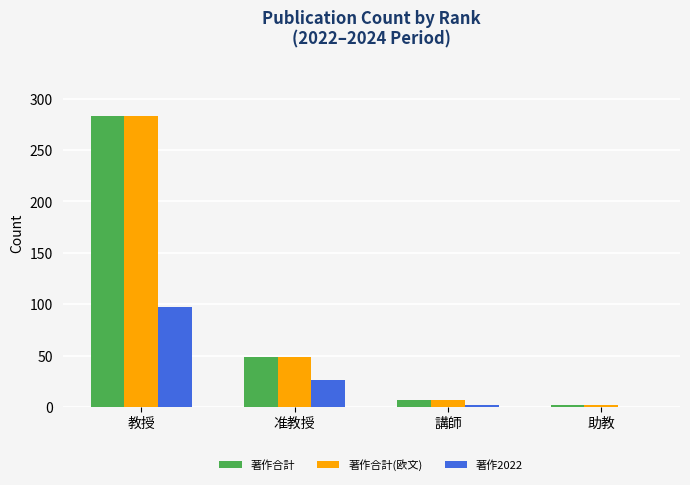

The 著作合計 series shows 2 at 助教. True or false?

True